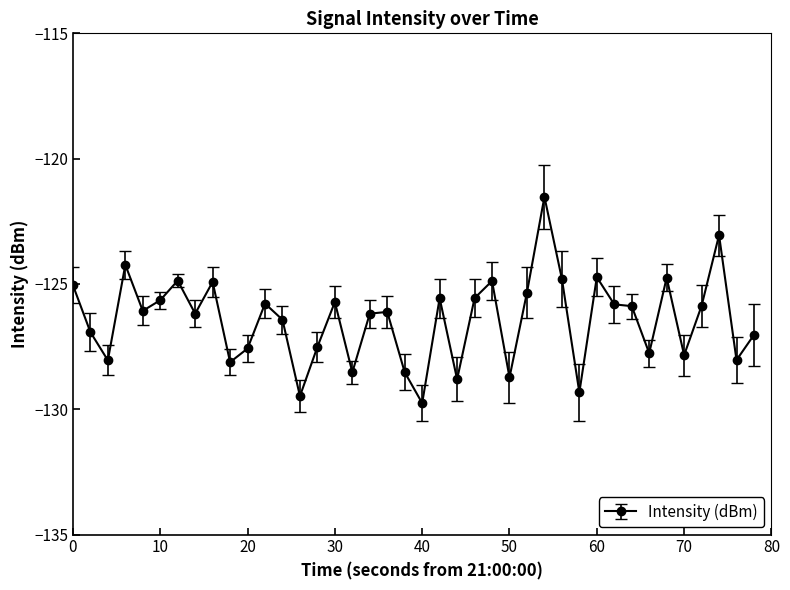

What is the value of the 27th point from the left?

-125.3